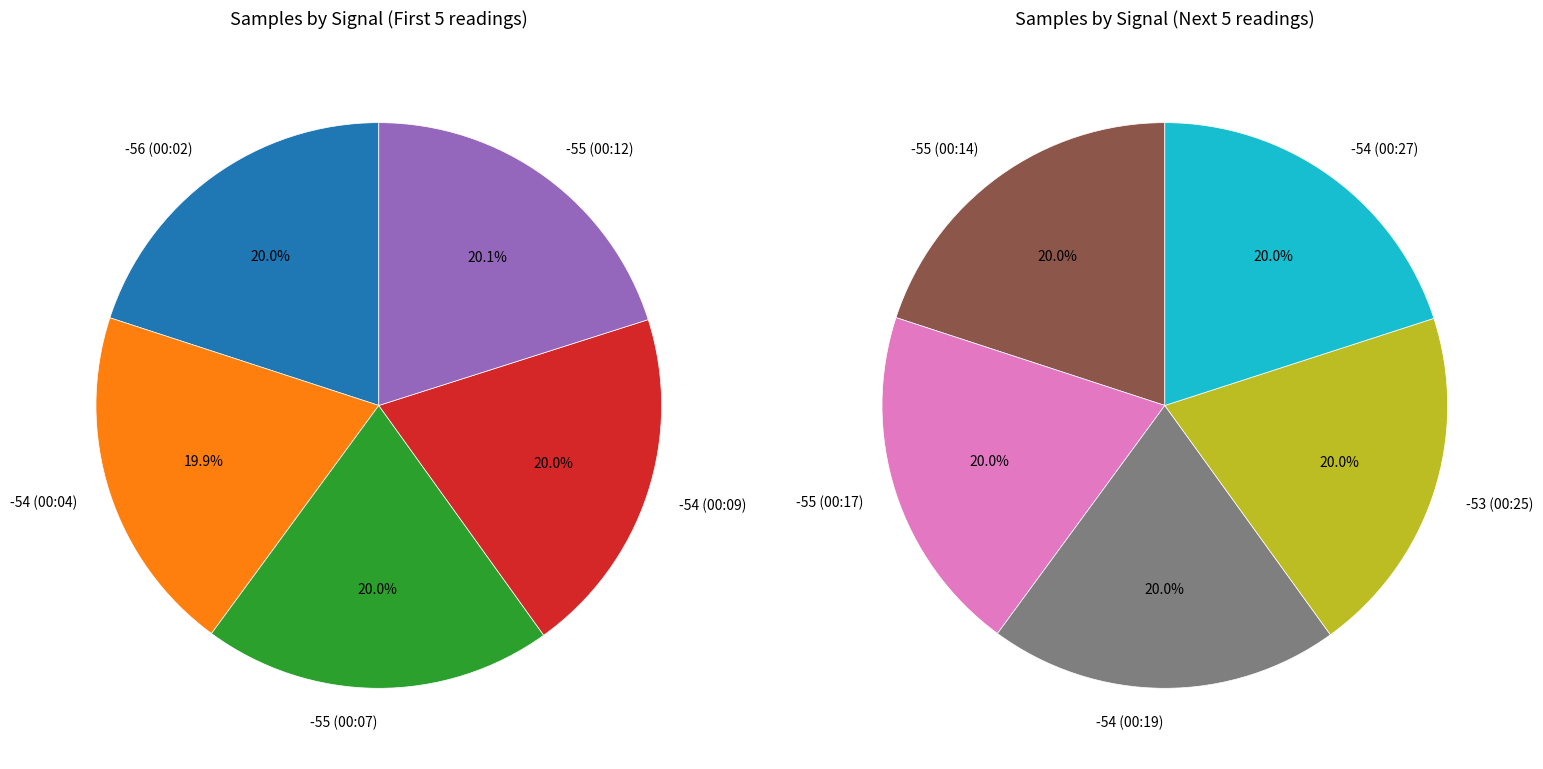

Count the number of slices in the pie.

10